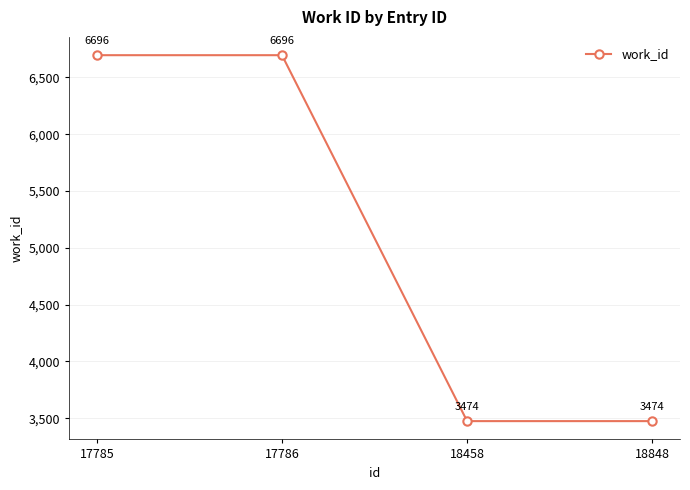

Reading left to right, extract all data points from this chart.

6696	6696	3474	3474